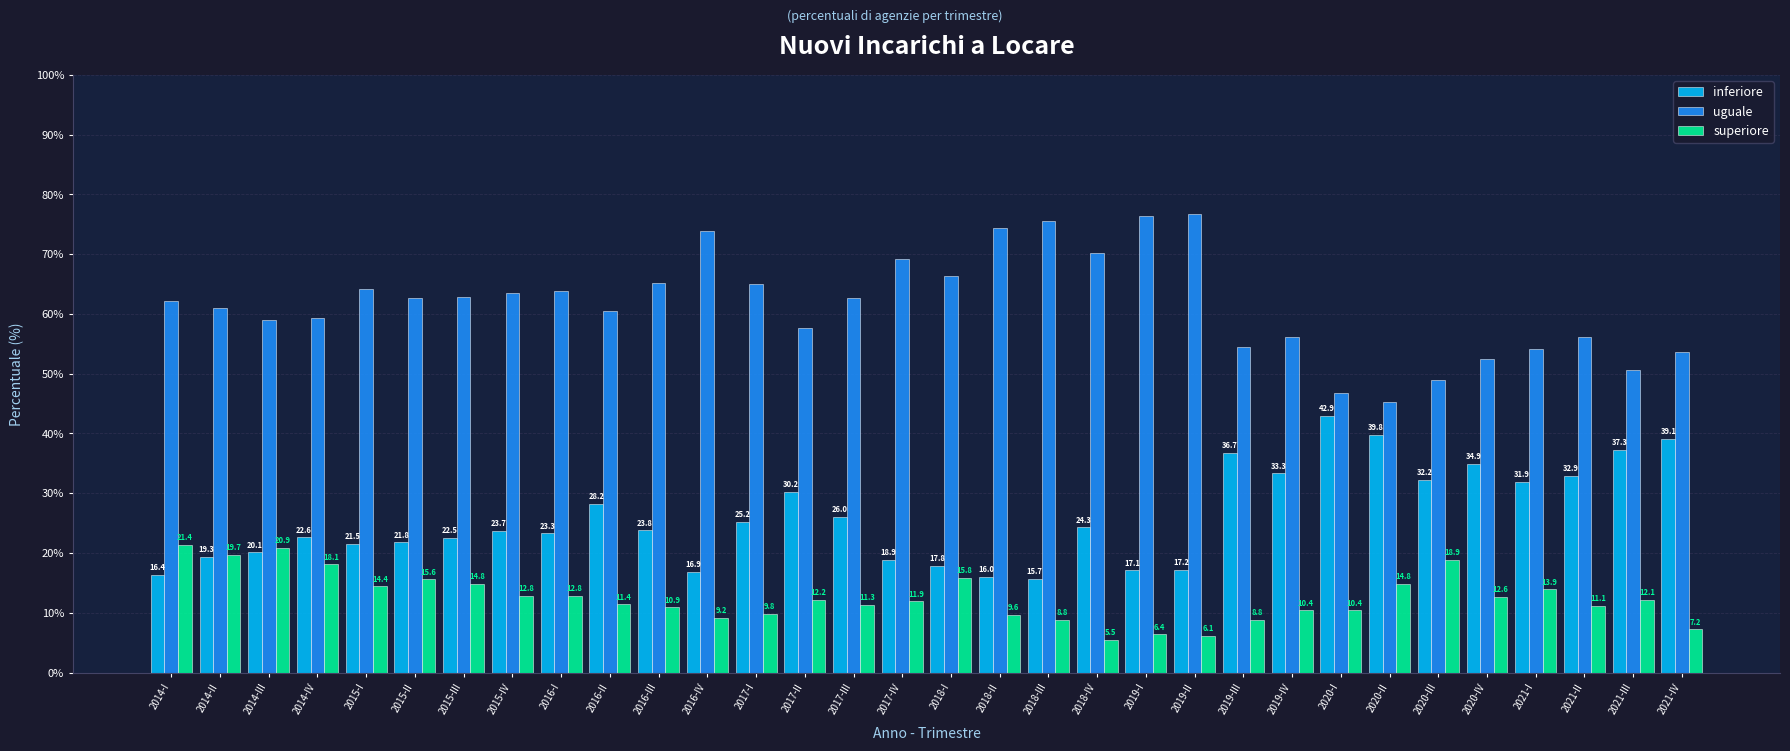

What are all the series names shown in the legend?

inferiore, uguale, superiore